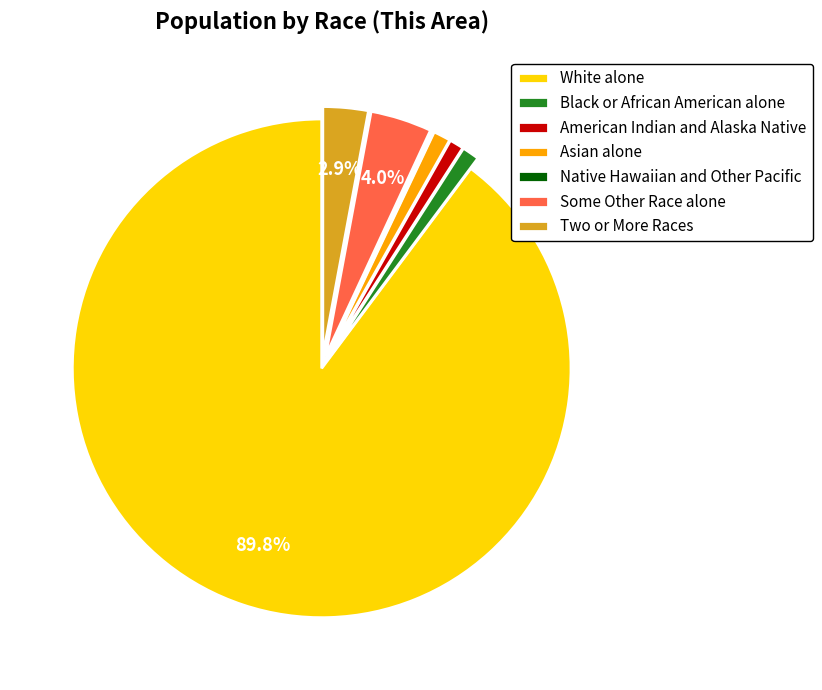

Which category has the biggest portion of the pie?

White alone